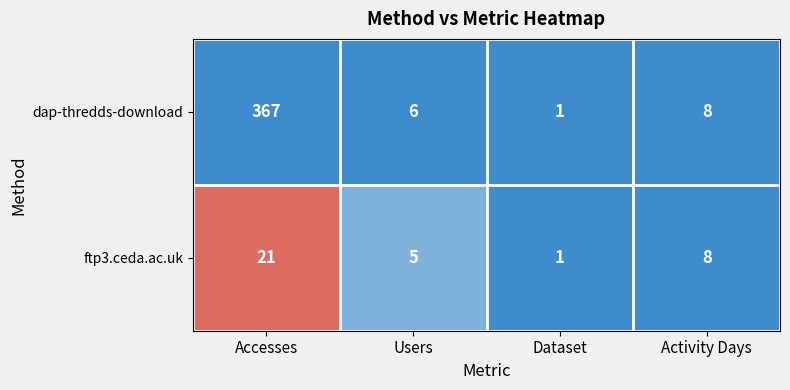

Rank the categories by dap-thredds-download value from lowest to highest.

Dataset, Users, Activity Days, Accesses